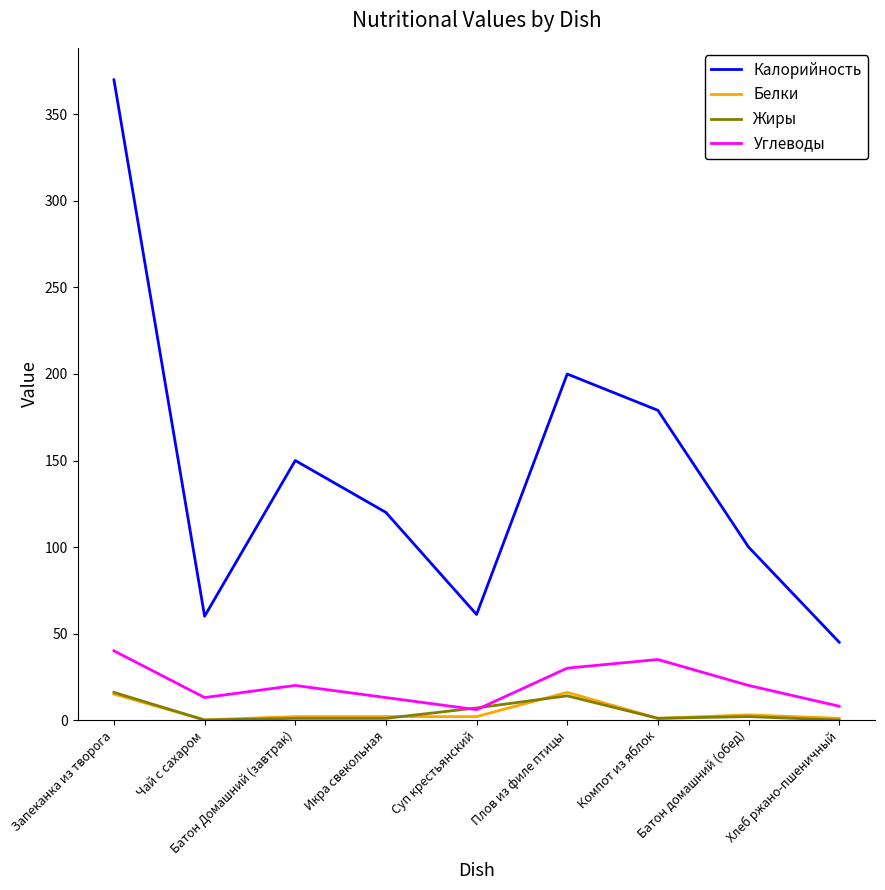

Where is the first local maximum for Углеводы?

Батон Домашний (завтрак)